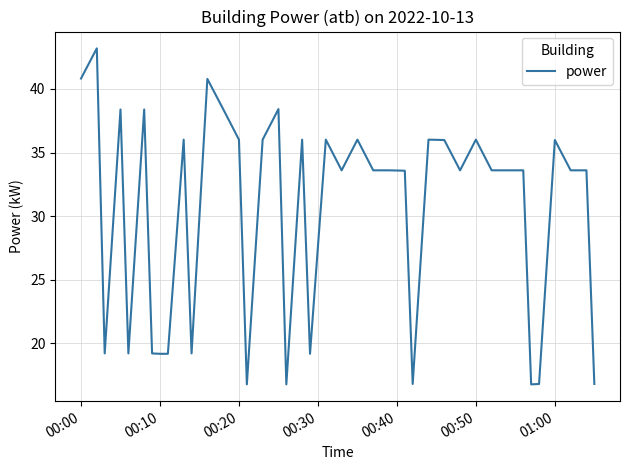

What is the difference between the maximum and minimum values?

26.4